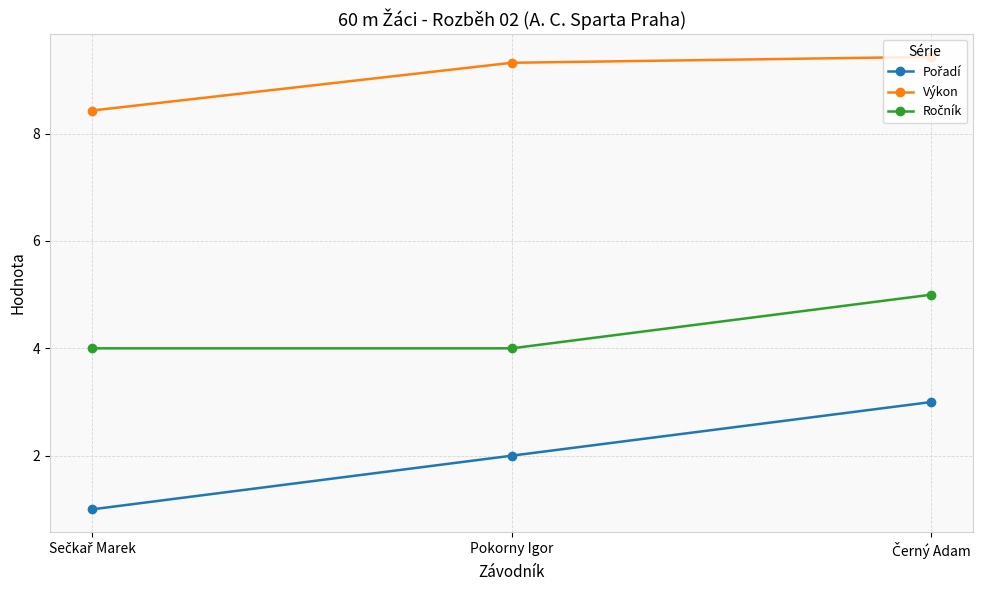

The value of Výkon at Pokorny Igor is 9.3. True or false?

True